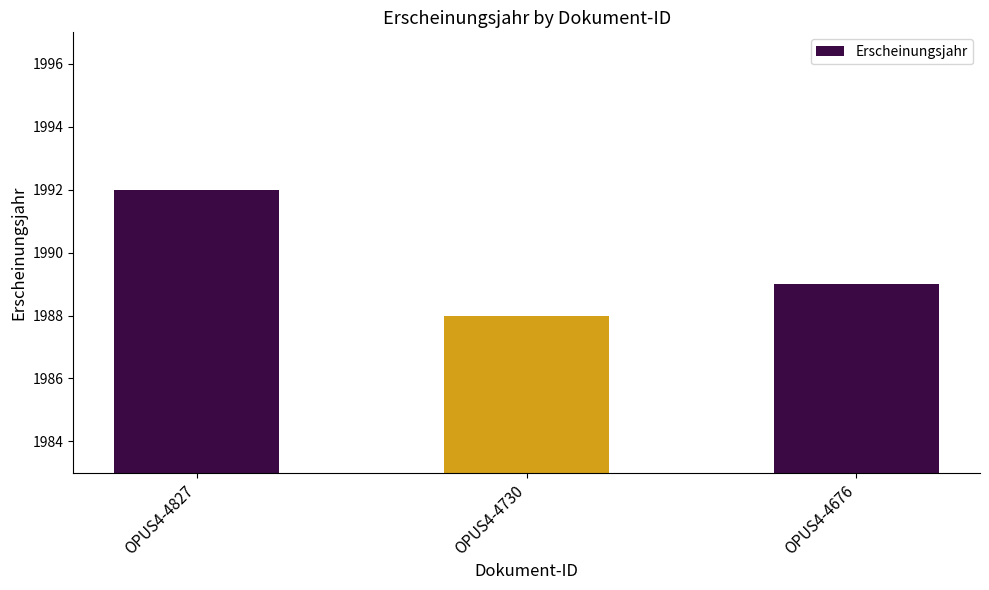

What is the approximate value at OPUS4-4827?

1992